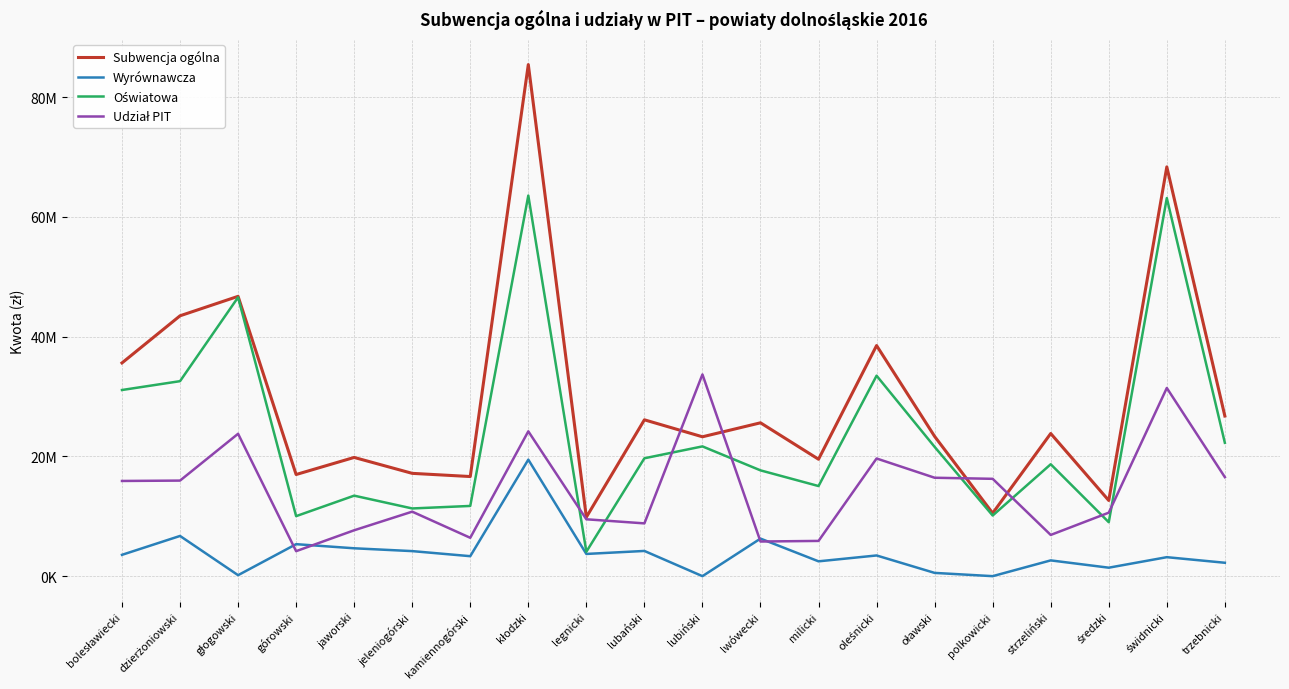

Which series ends up on top after the final intersection of Udział PIT and Oświatowa?

Oświatowa